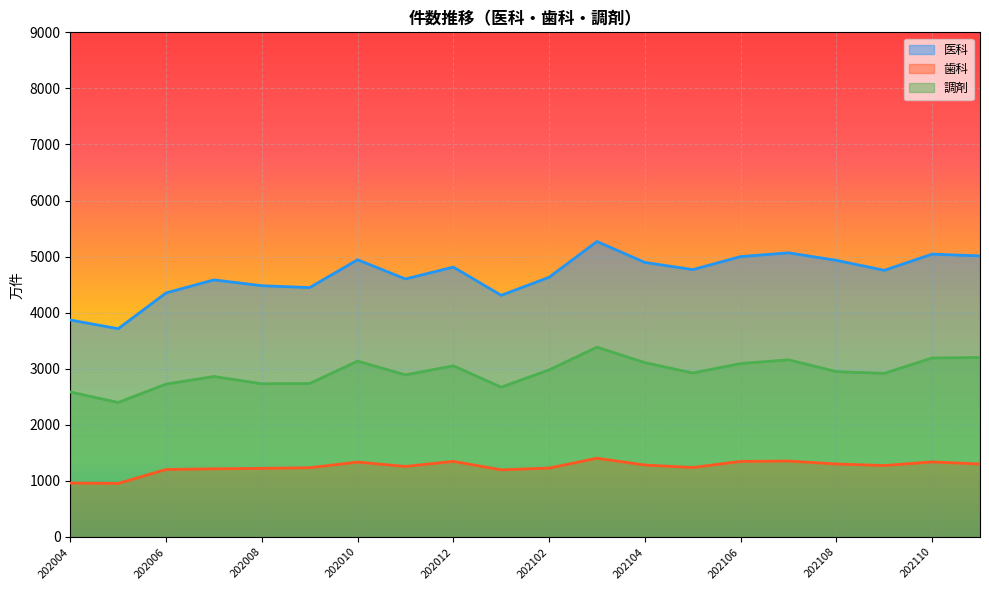

What is the highest value of the 歯科 series?

1404.2